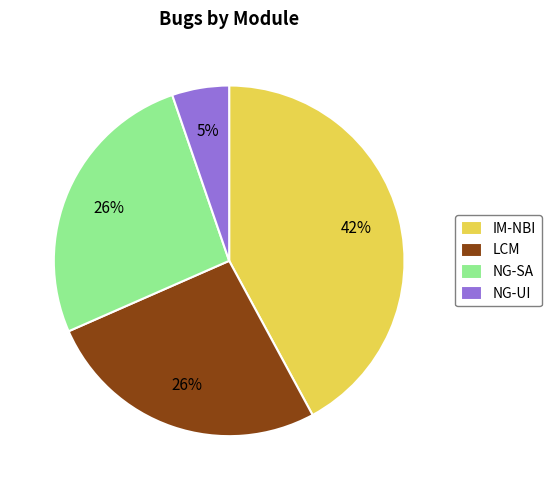

Is the sum of NG-SA and LCM greater than half?

Yes